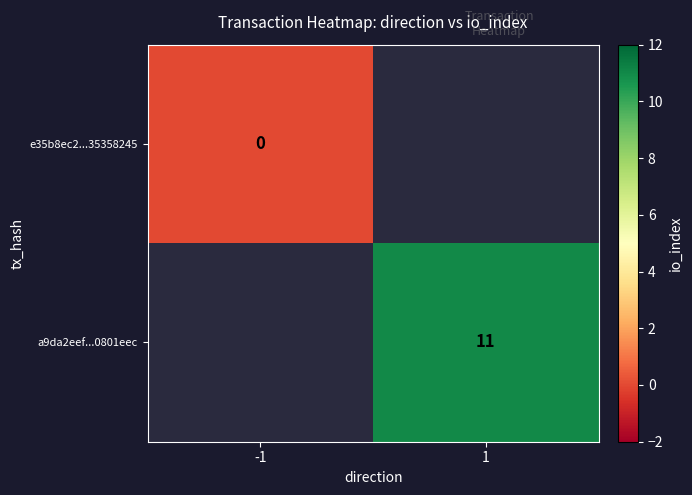

At how many categories does at least one series exceed 5?

1